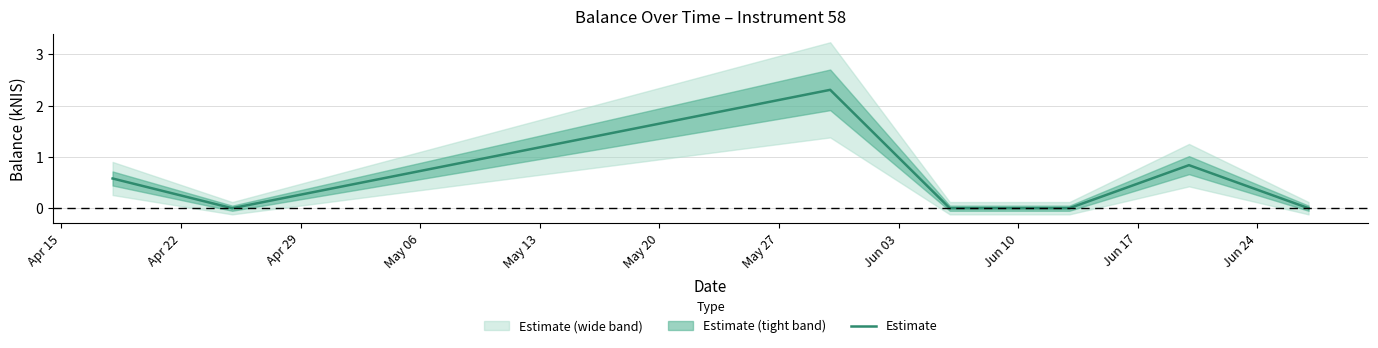

How many interior local valleys (lower than both neighbors) does the data have?

1